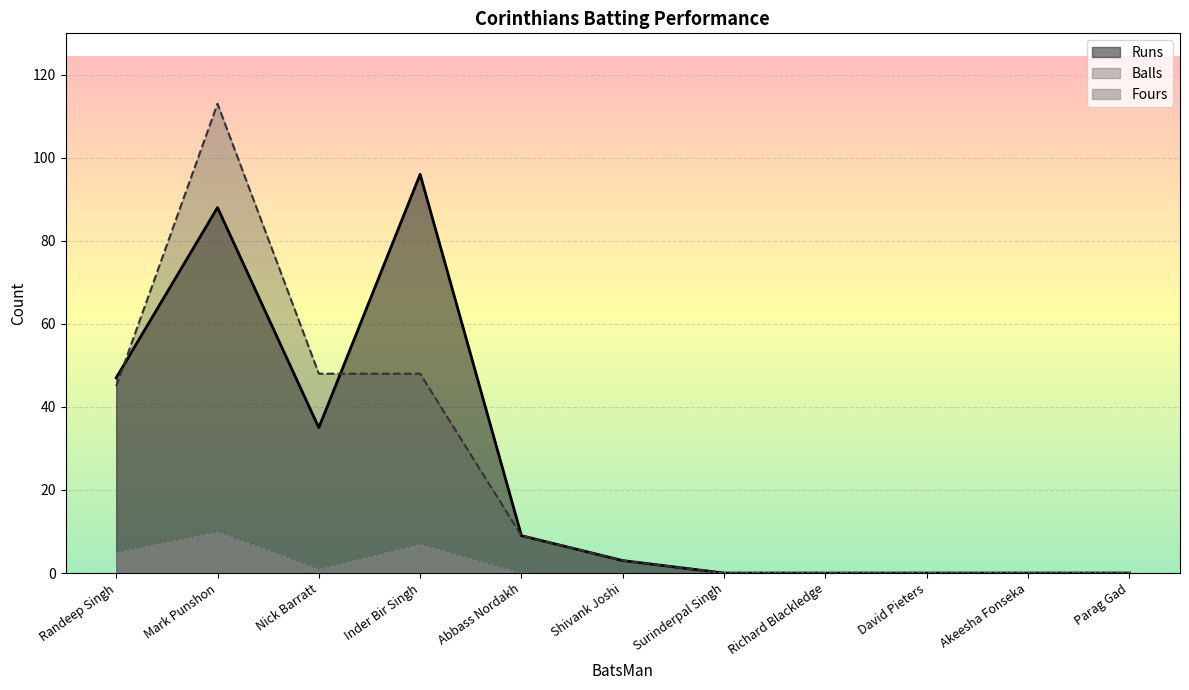

True or false: Fours has a value of 4 at Inder Bir Singh.

False